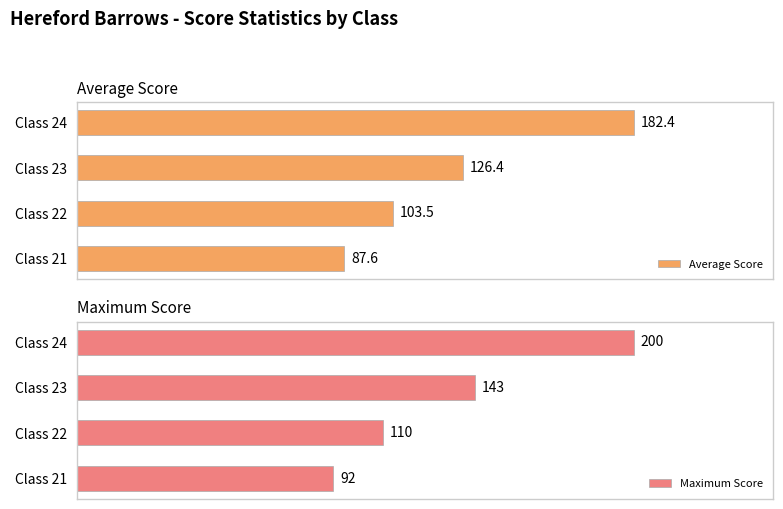

Which category has the highest value in the Average Score series?

Class 24